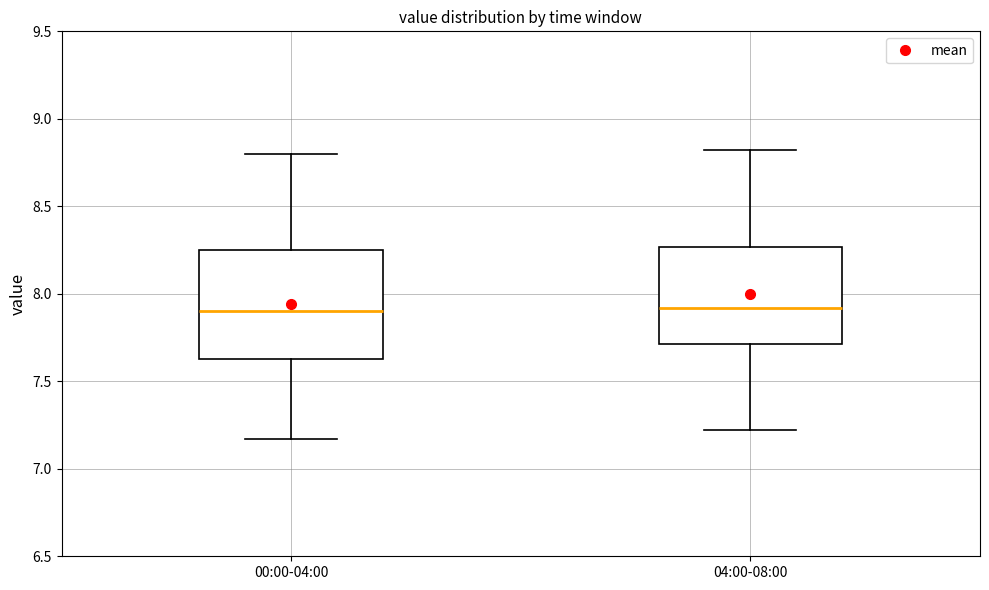

Which box is the tallest, from its lower edge to its upper edge?

00:00-04:00